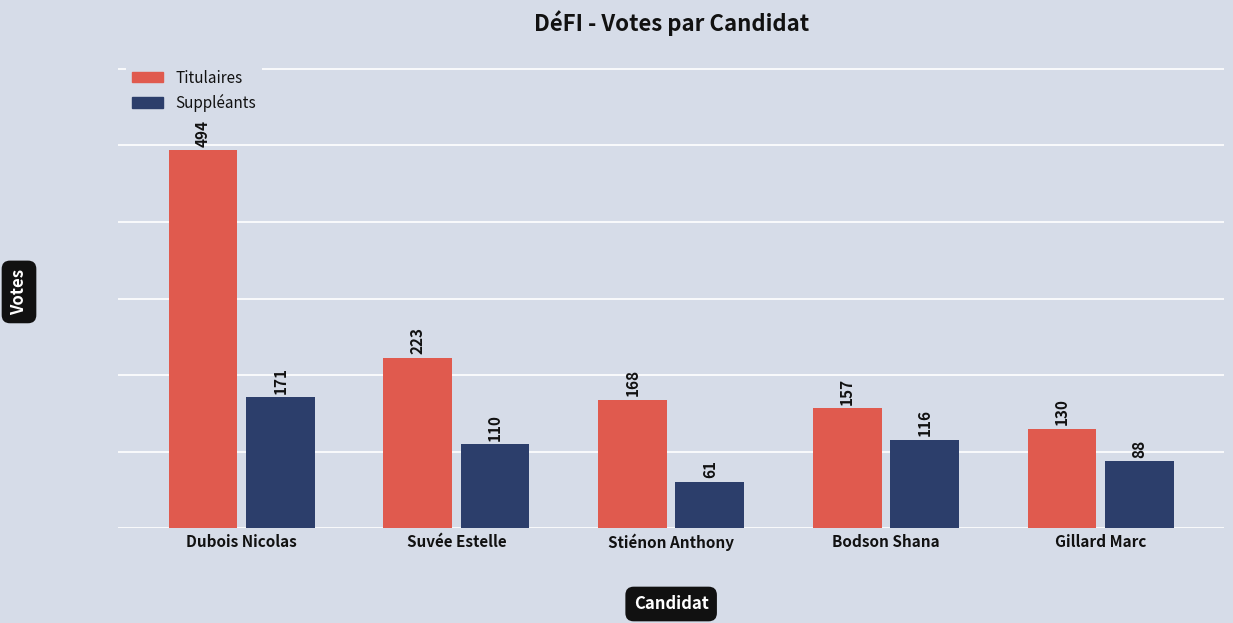

Reading left to right, list all the values displayed in this chart.

Titulaires: 494	223	168	157	130
Suppléants: 171	110	61	116	88